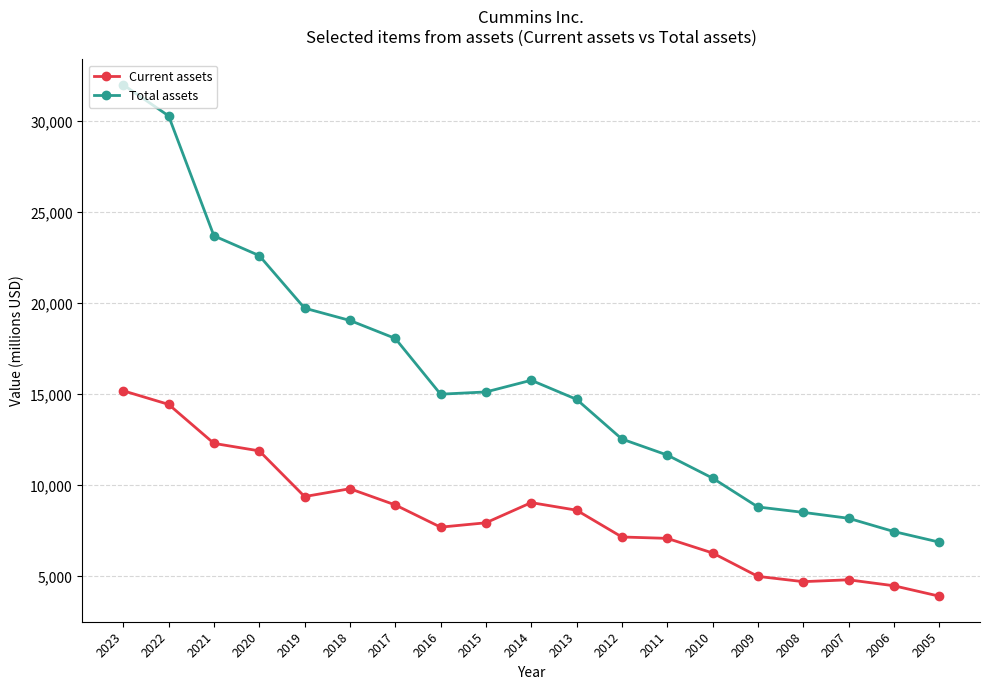

Rank the series at 2007 from highest to lowest value.

Total assets, Current assets